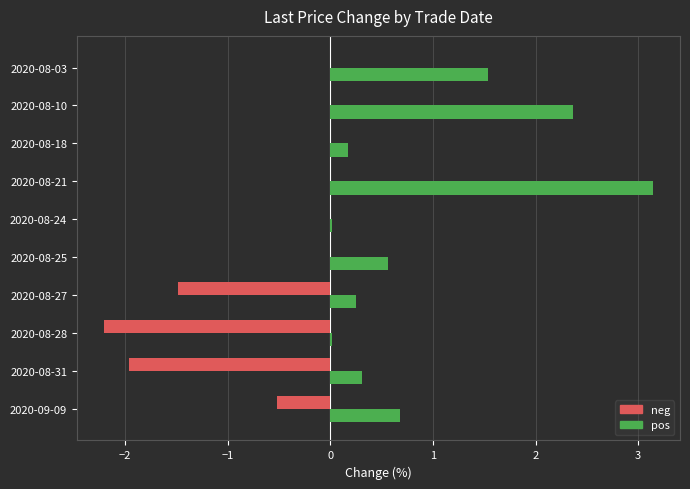

Which series changed the most between 2020-08-18 and 2020-08-03?

pos